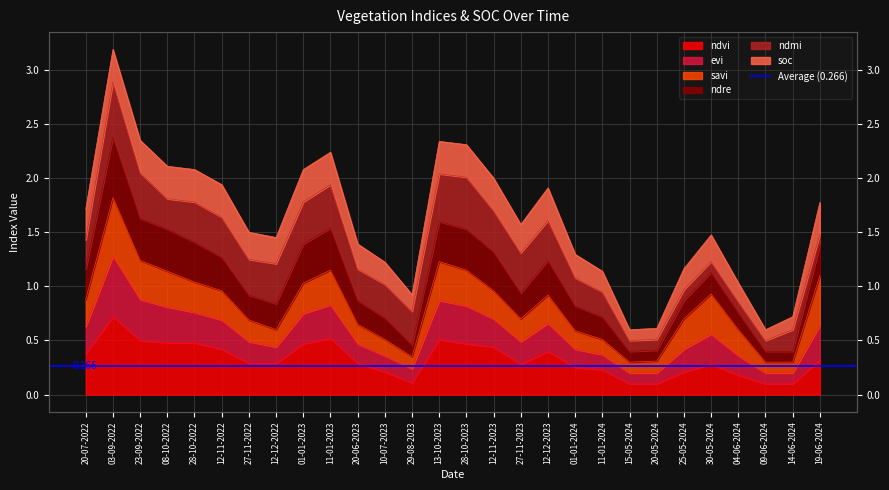

True or false: evi and ndvi intersect in this chart.

False